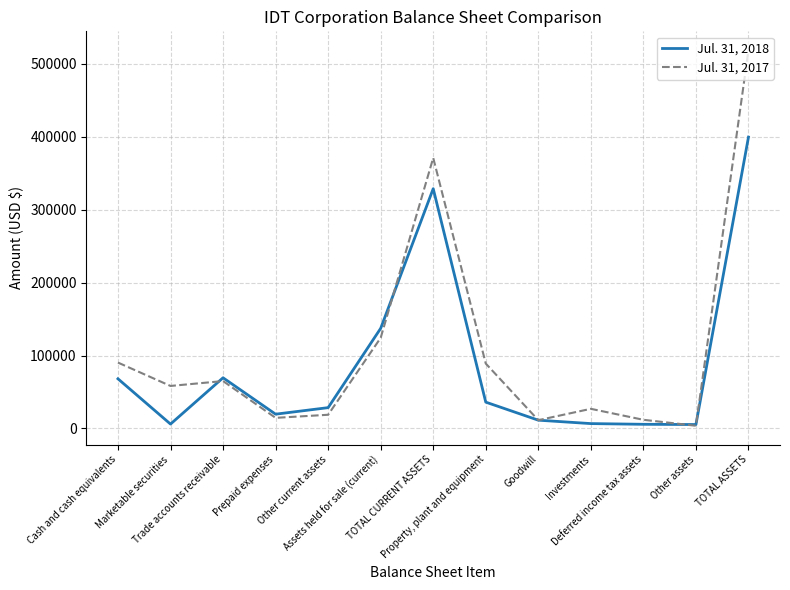

Which series has the widest spread of values?

Jul. 31, 2017